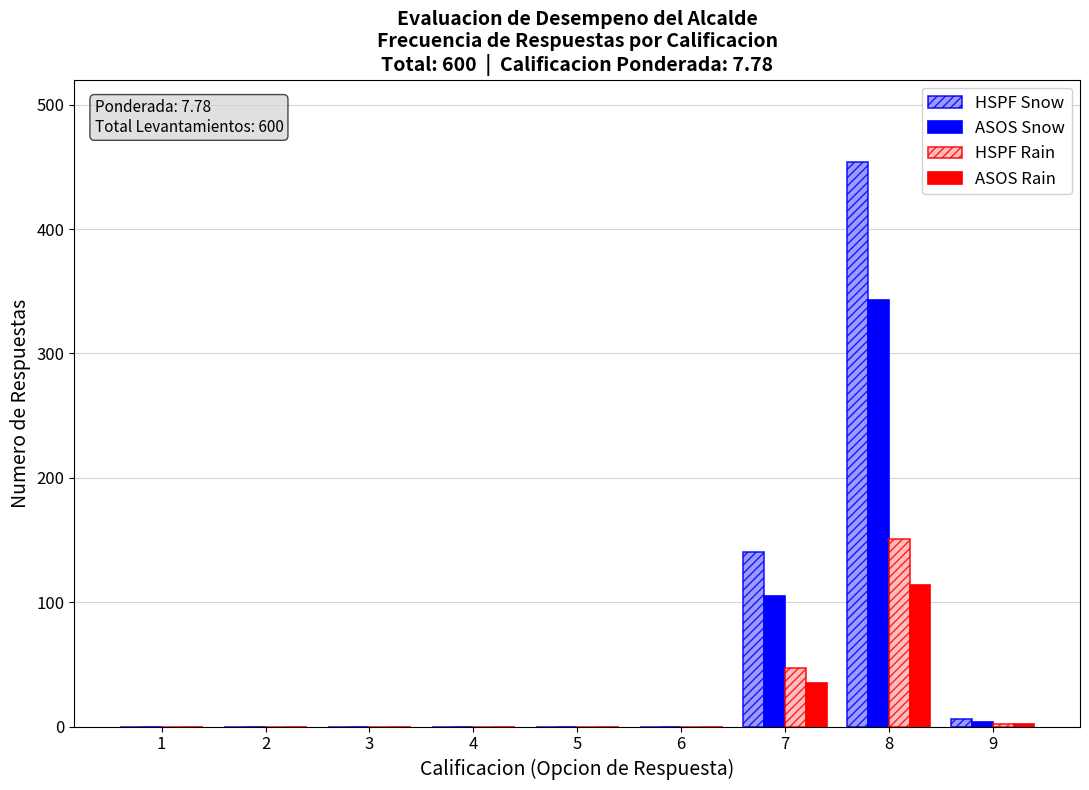

The value of ASOS Rain at 2 is 0. True or false?

True